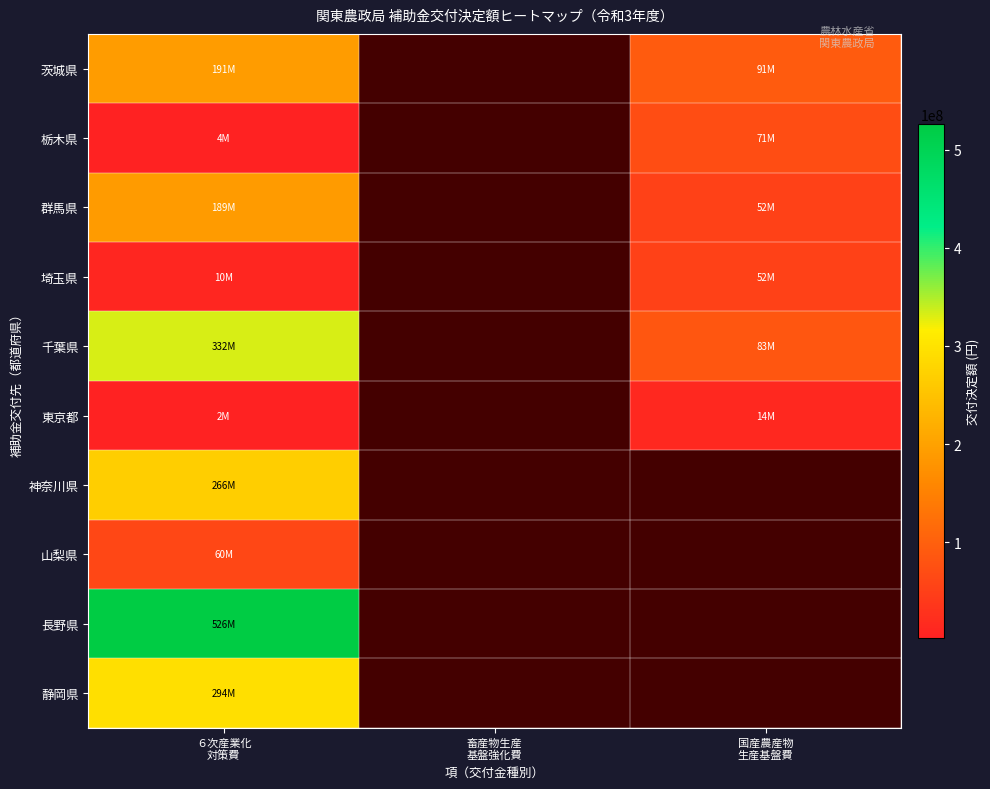

The value of 千葉県 at 国産農産物 生産基盤費 is 127199457.1. True or false?

False